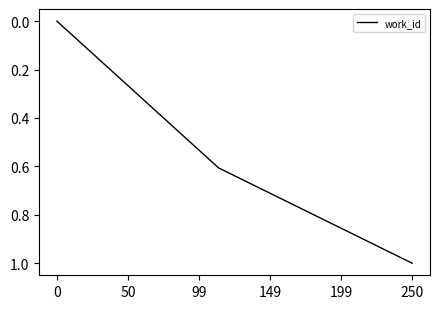

What is the difference between the maximum and minimum values?

1.0